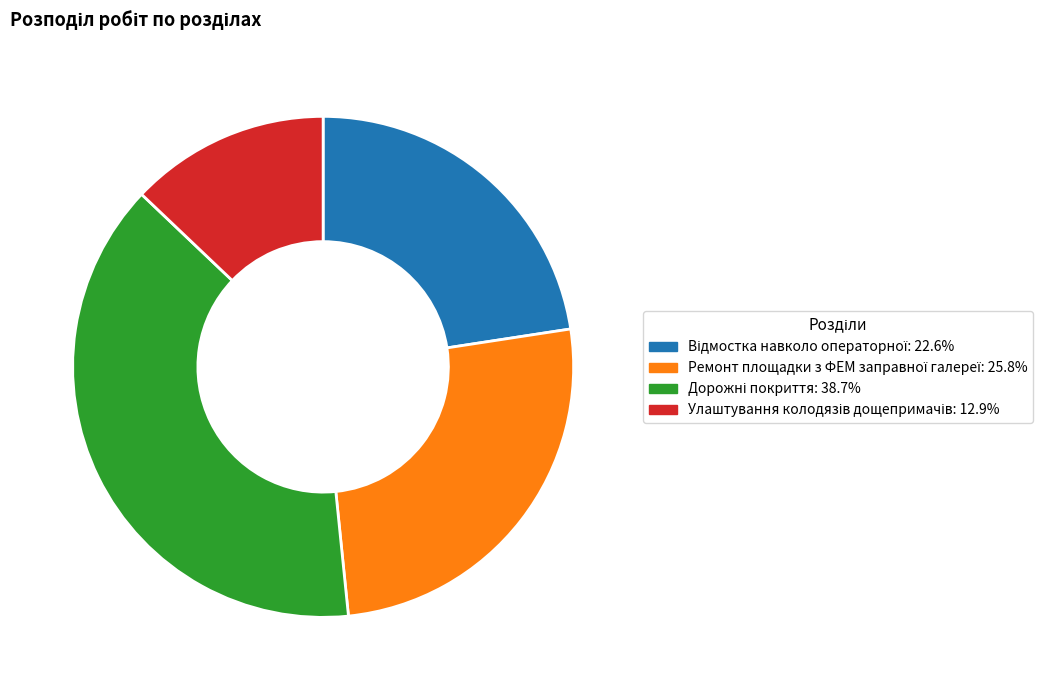

Is there a majority slice in this chart?

No